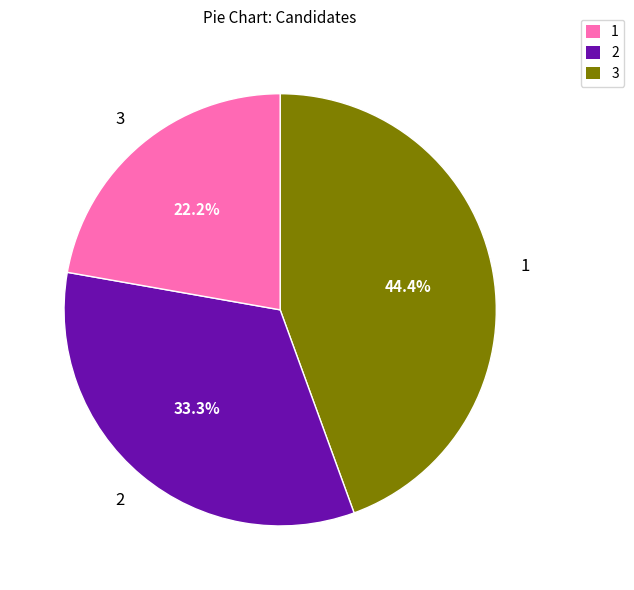

Is there any slice that represents more than half of the pie?

No